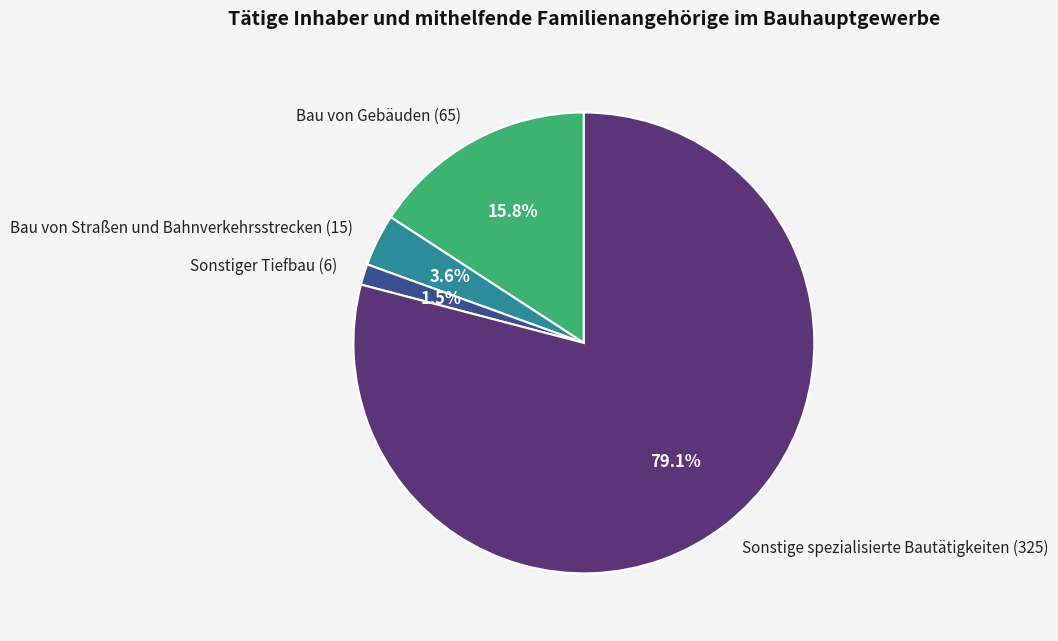

Does Sonstiger Tiefbau account for over 50% of the chart?

No